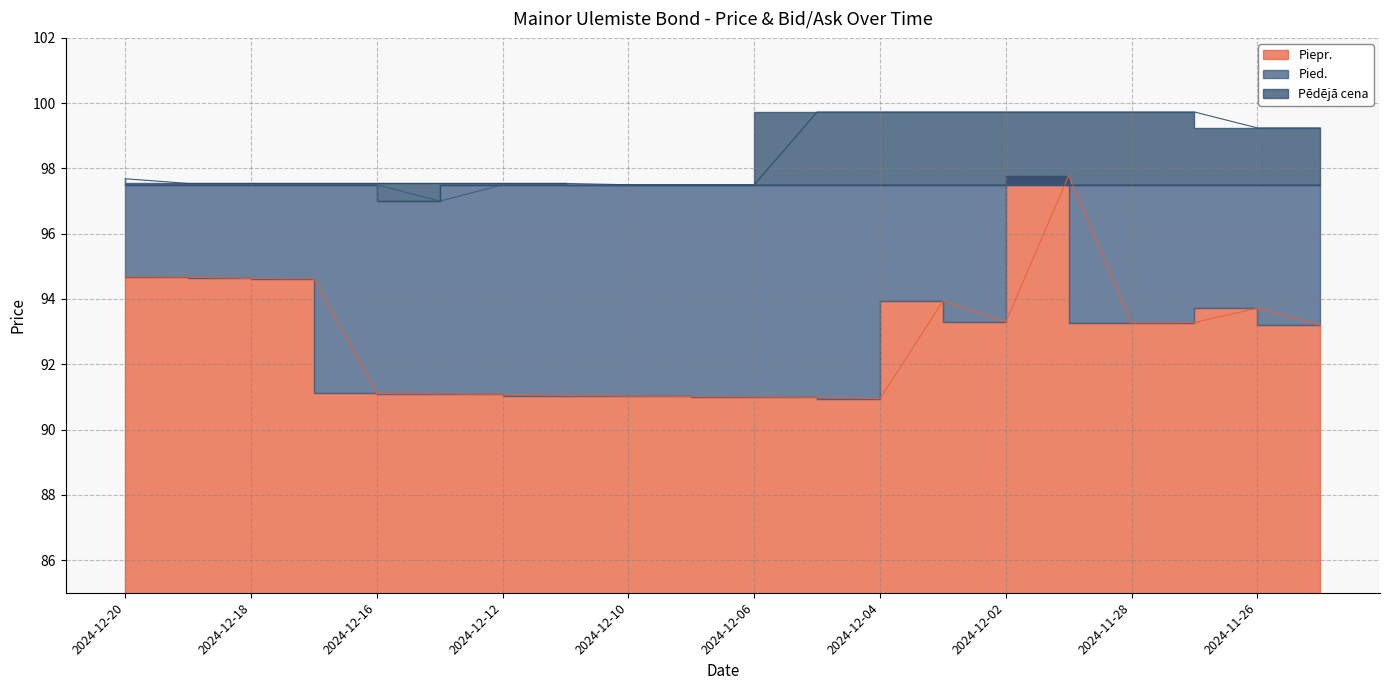

The Pied. series shows 28.0 at 2024-12-11. True or false?

False